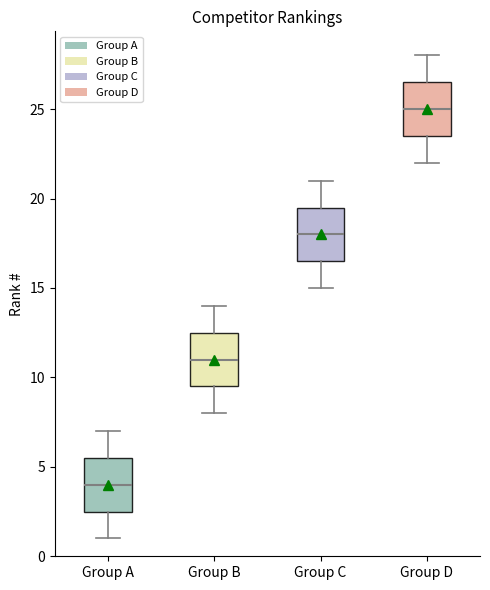

Where does the upper whisker of the box for Group D end on the y-axis? The values are not printed on the chart, so give them approximately, as read against the axis.

28.0